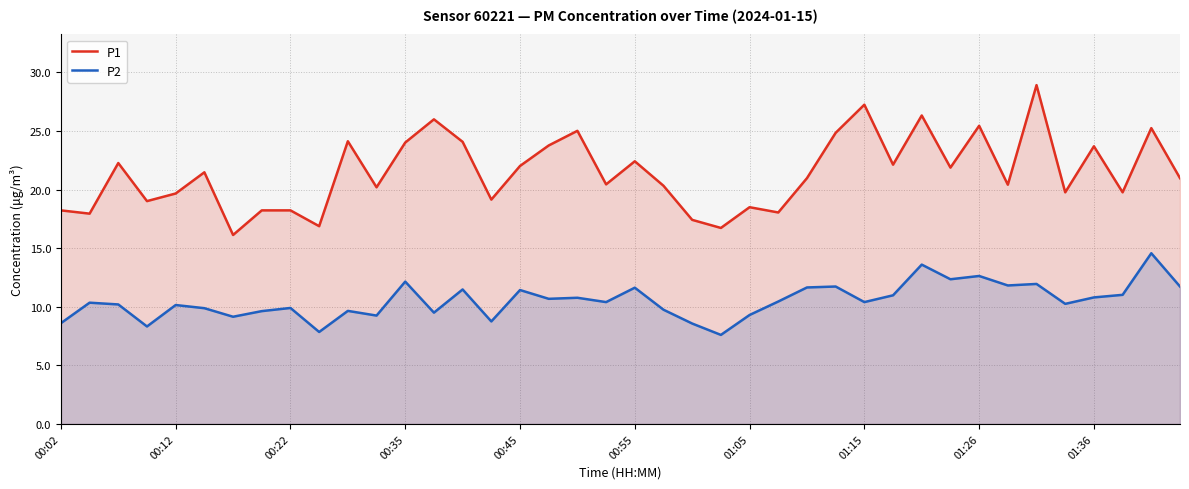

Which series has the largest total across all categories?

P1